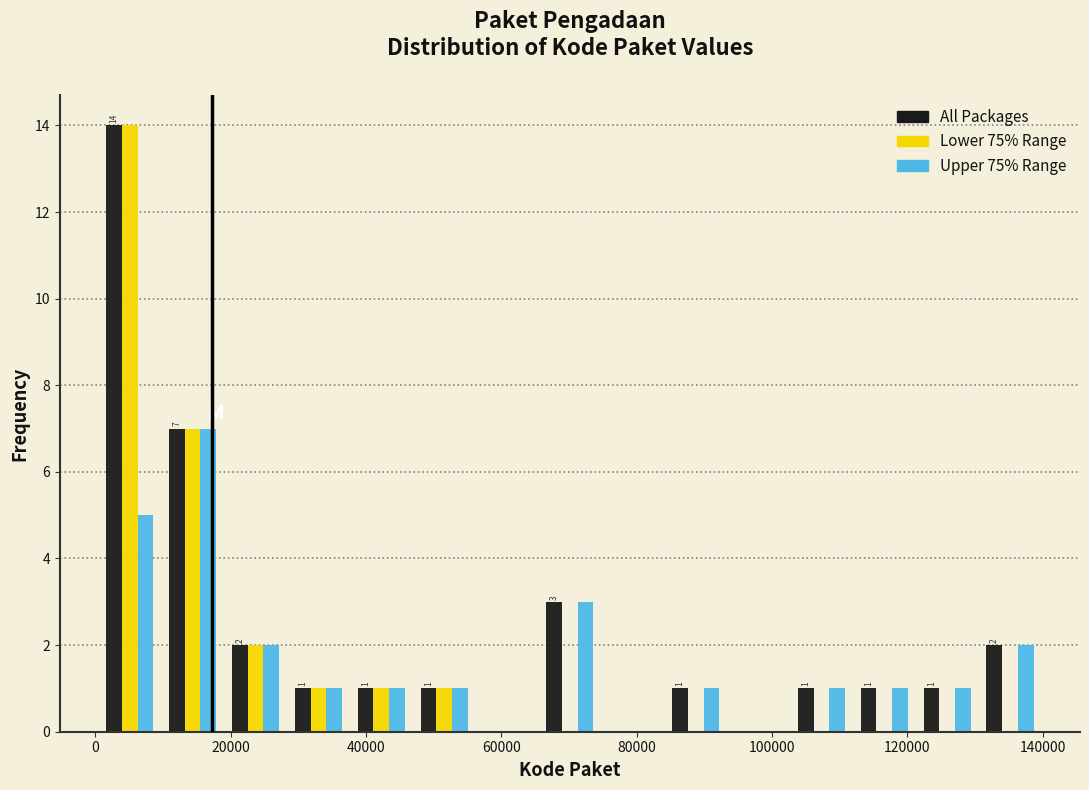

In the Upper 75% Range series, which range on the x-axis has the tallest bar?

10000 to 20000